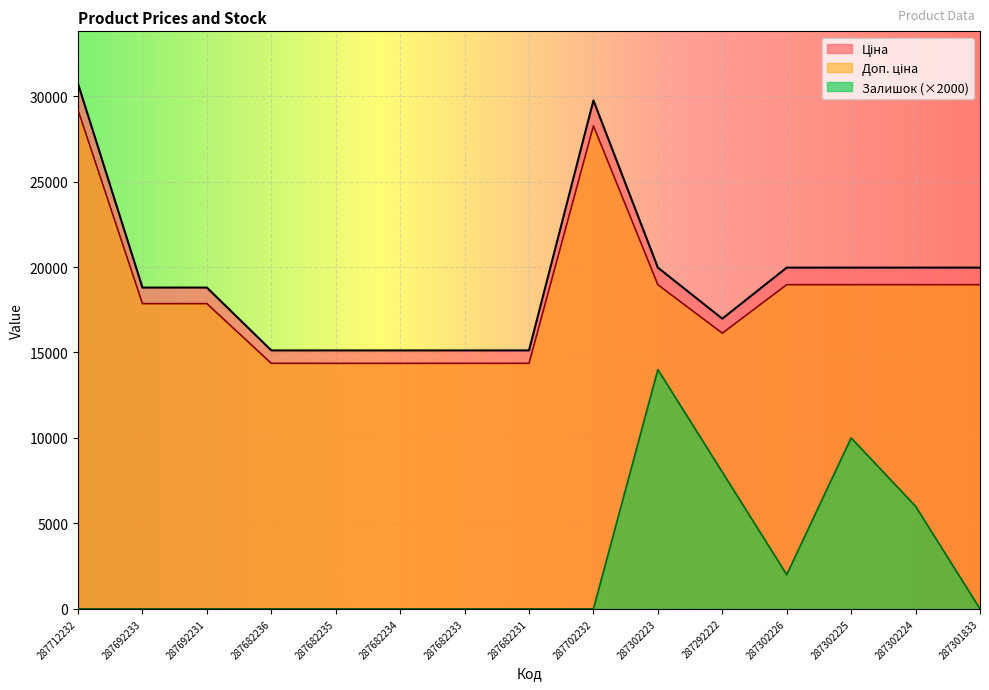

Does the chart display data point markers on the line(s)?

No